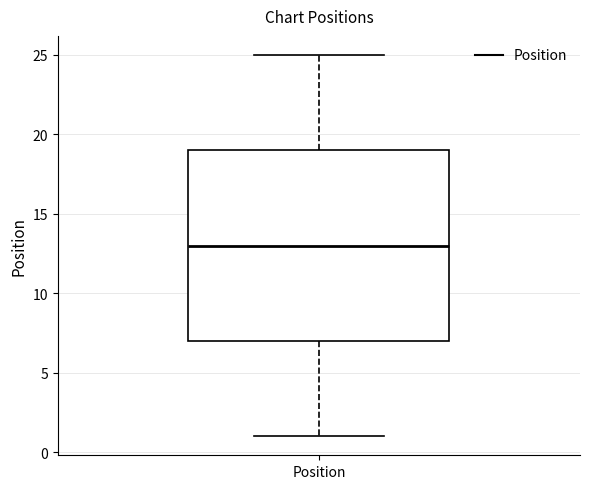

Read this box plot against the y-axis: the position of the median line, the range covered by the box, and the ends of both whiskers. The values are not printed on the chart, so give them approximately, as read against the axis.

median 13, box 7 to 19, whiskers 1 to 25